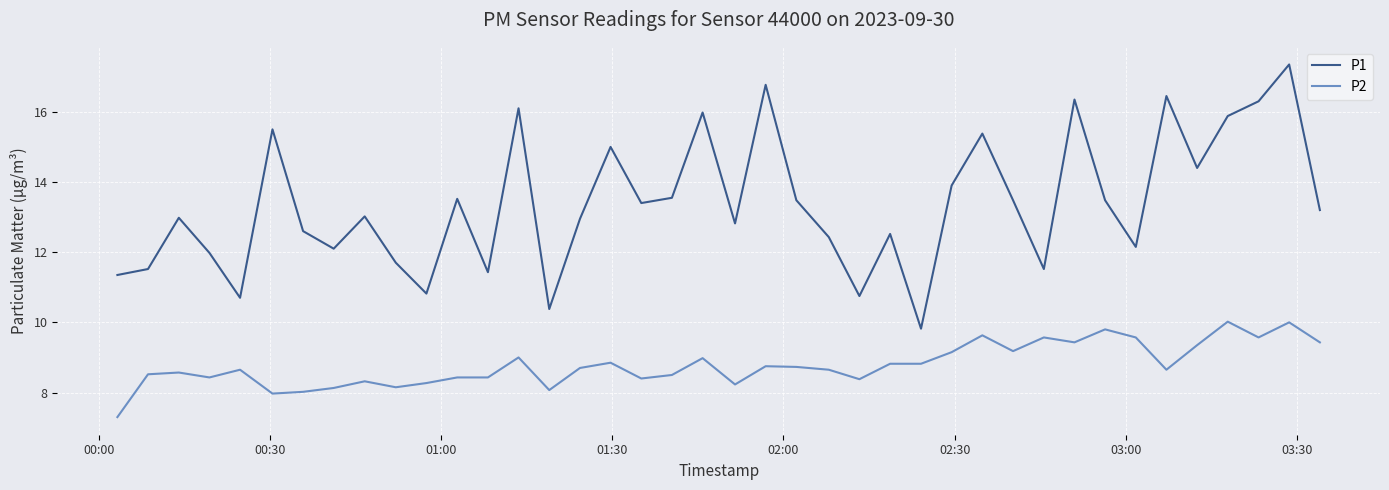

Which series has the widest spread of values?

P1